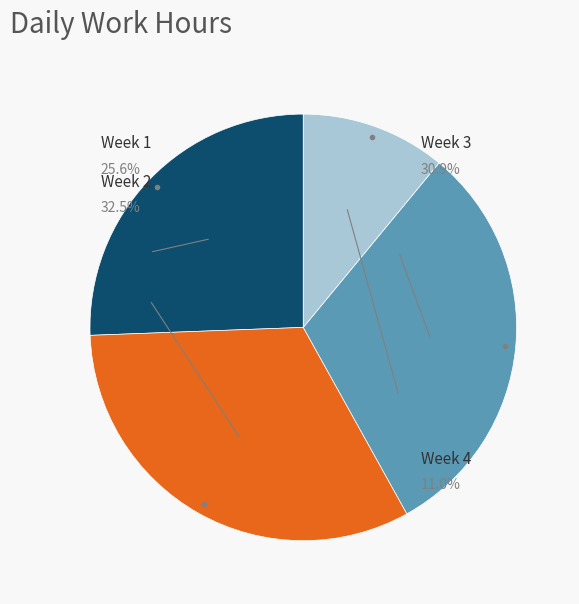

Is Day 5 the majority of the pie?

No